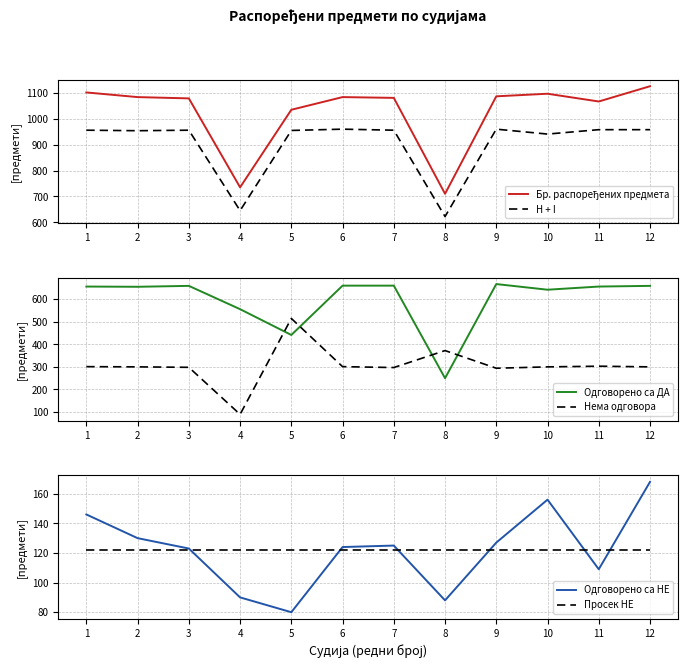

Which category has the highest value in the Одговорено са ДА series?

9